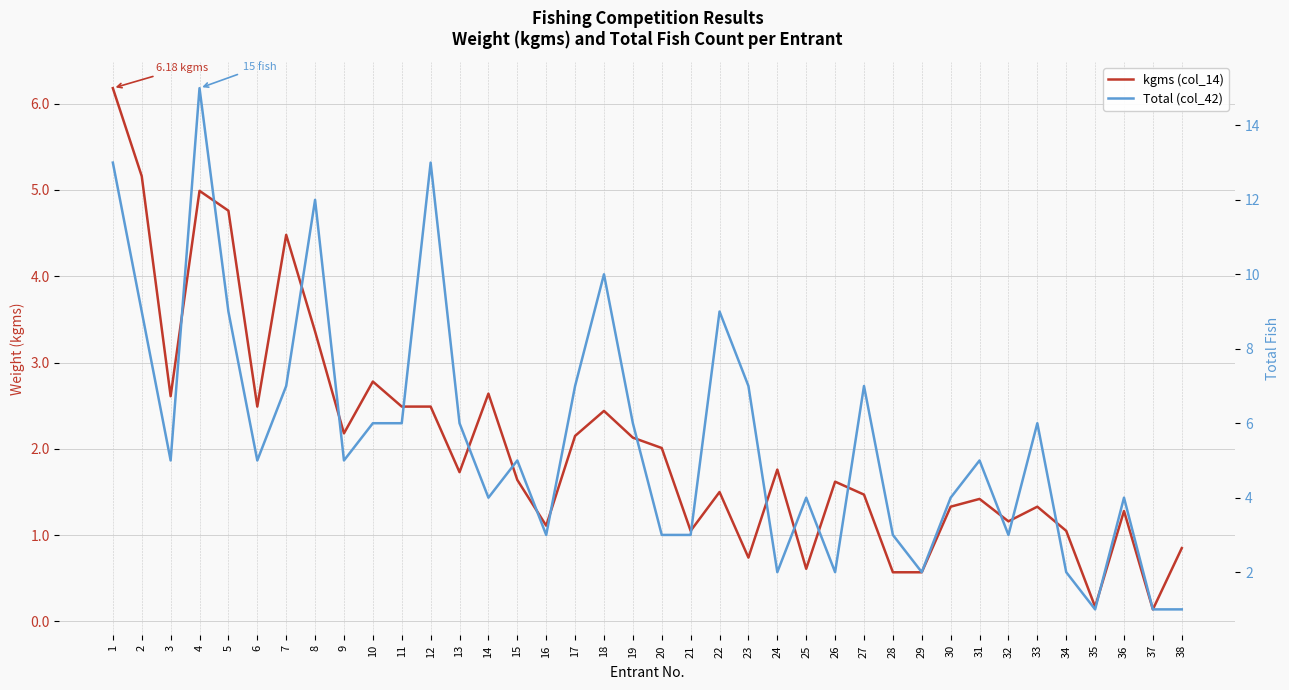

Which series changed the most between 13 and 28?

Total (col_42)